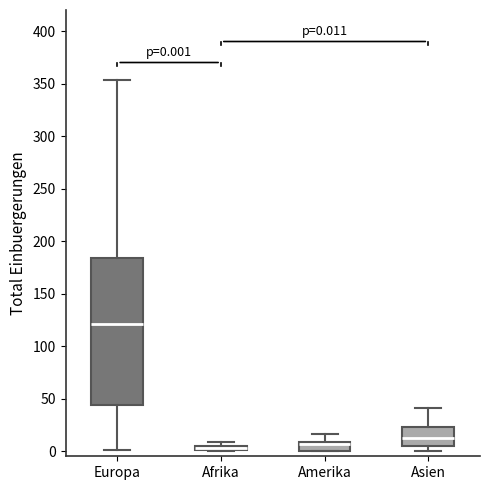

Which box is the tallest, from its lower edge to its upper edge?

Europa